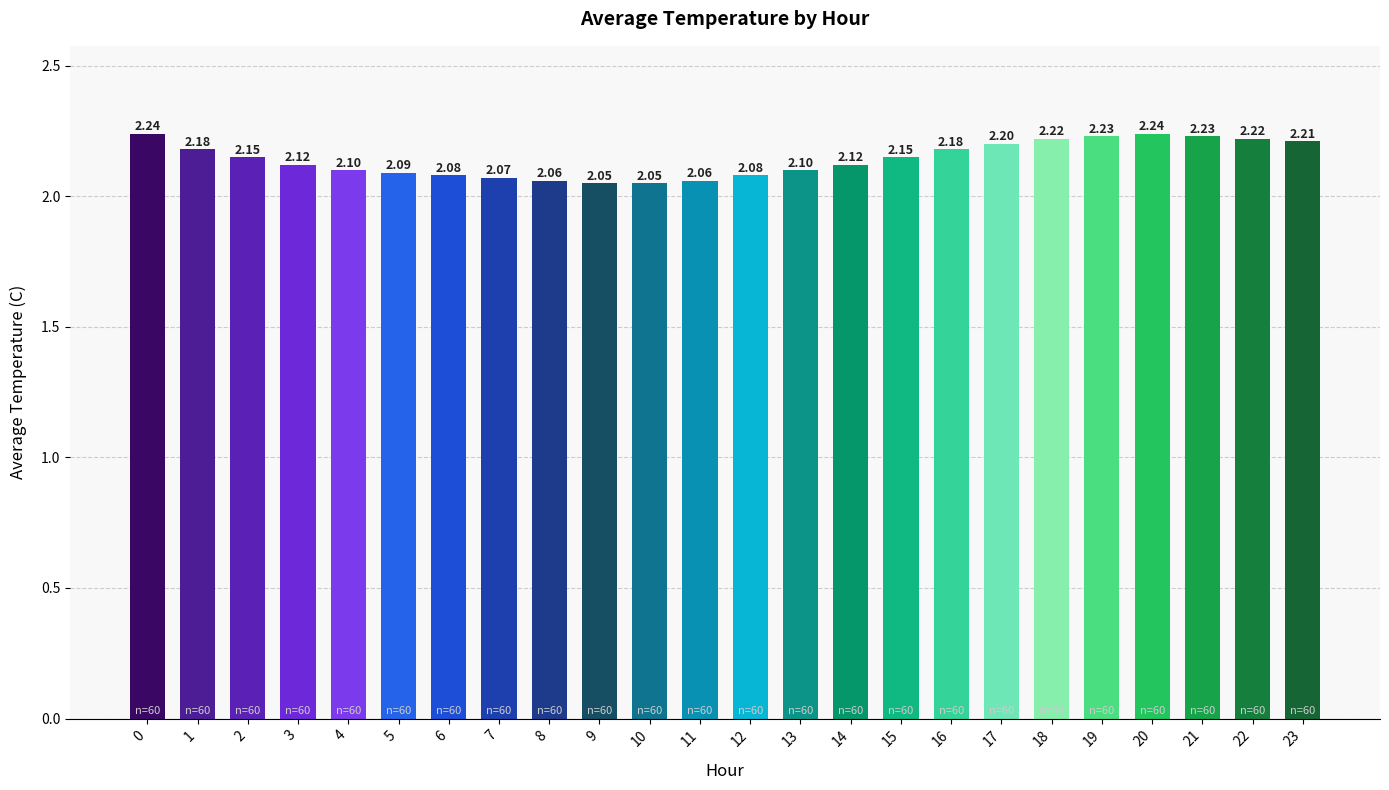

True or false: the data shows 1.4 at 7.

False